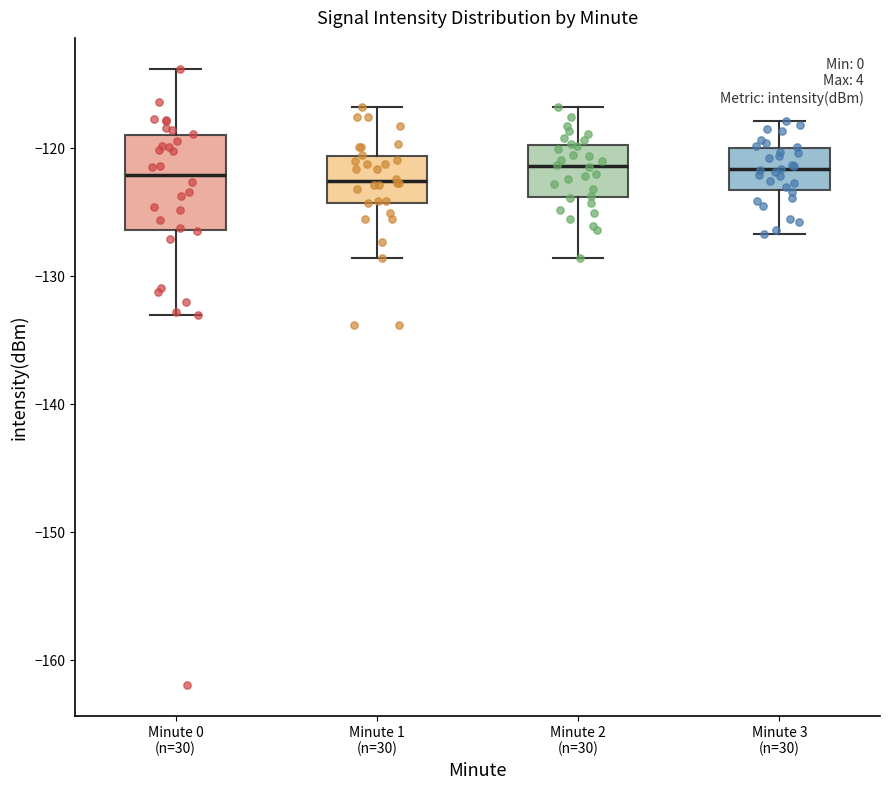

Reading left to right, read every box against the y-axis: the position of its median line, the range the box covers, and the ends of its whiskers. The values are not printed on the chart, so give them approximately, as read against the axis.

Minute 0 (n=30): median -122, box -126 to -119, whiskers -133 to -114
Minute 1 (n=30): median -123, box -124 to -121, whiskers -129 to -117
Minute 2 (n=30): median -121, box -124 to -120, whiskers -129 to -117
Minute 3 (n=30): median -122, box -123 to -120, whiskers -127 to -118